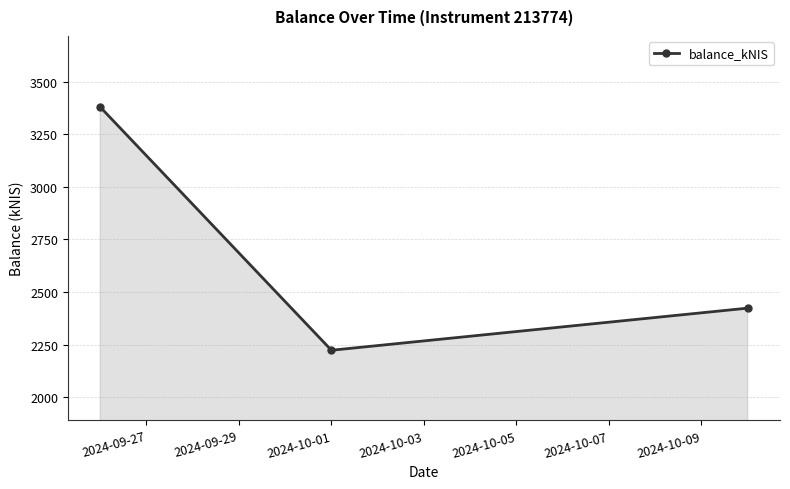

What is the greatest value displayed?

3379.6